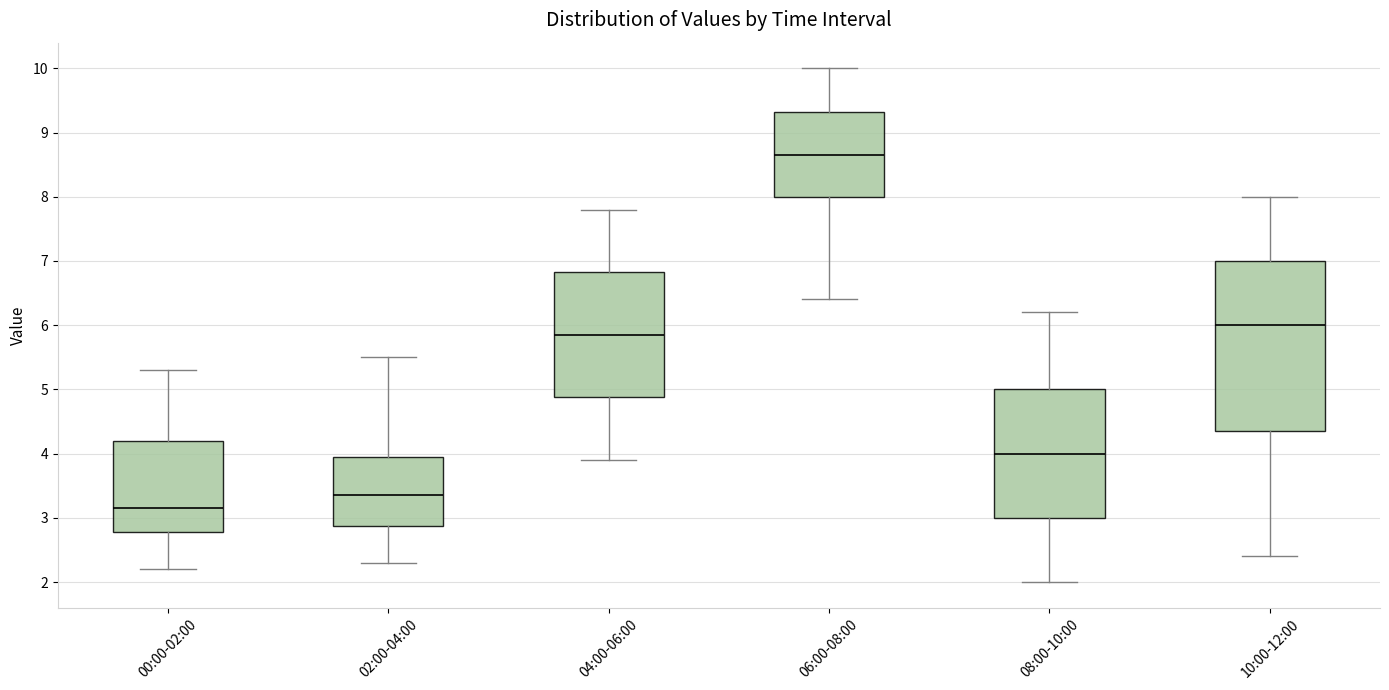

Which box is the tallest, from its lower edge to its upper edge?

10:00-12:00